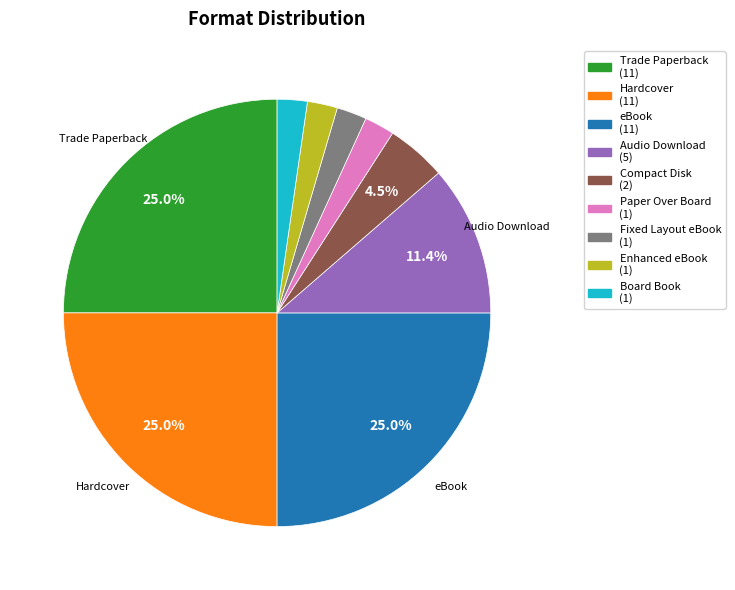

How many slices are in this pie chart?

9